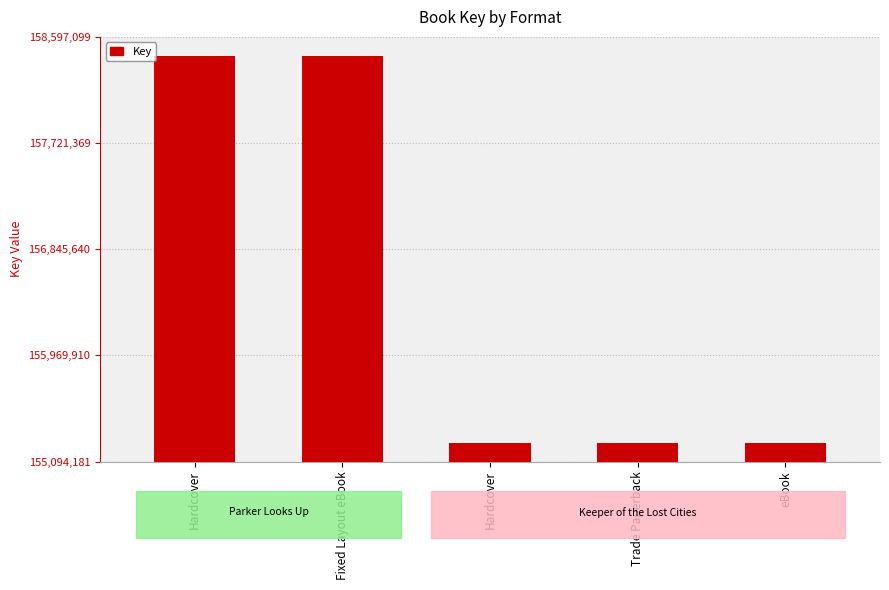

The chart shows a value of 65014335 at Hardcover. True or false?

False